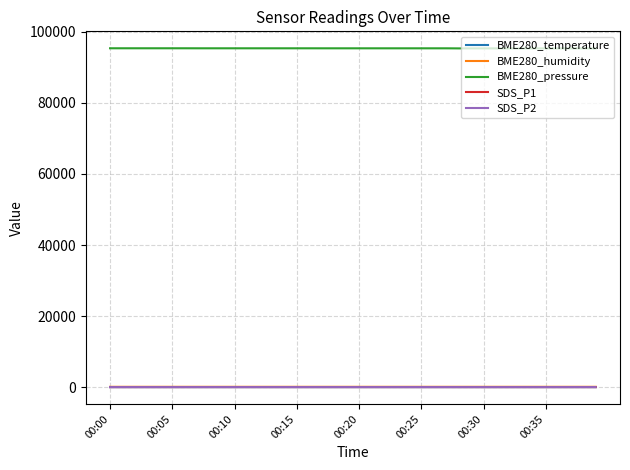

Which series has the largest total across all categories?

BME280_pressure